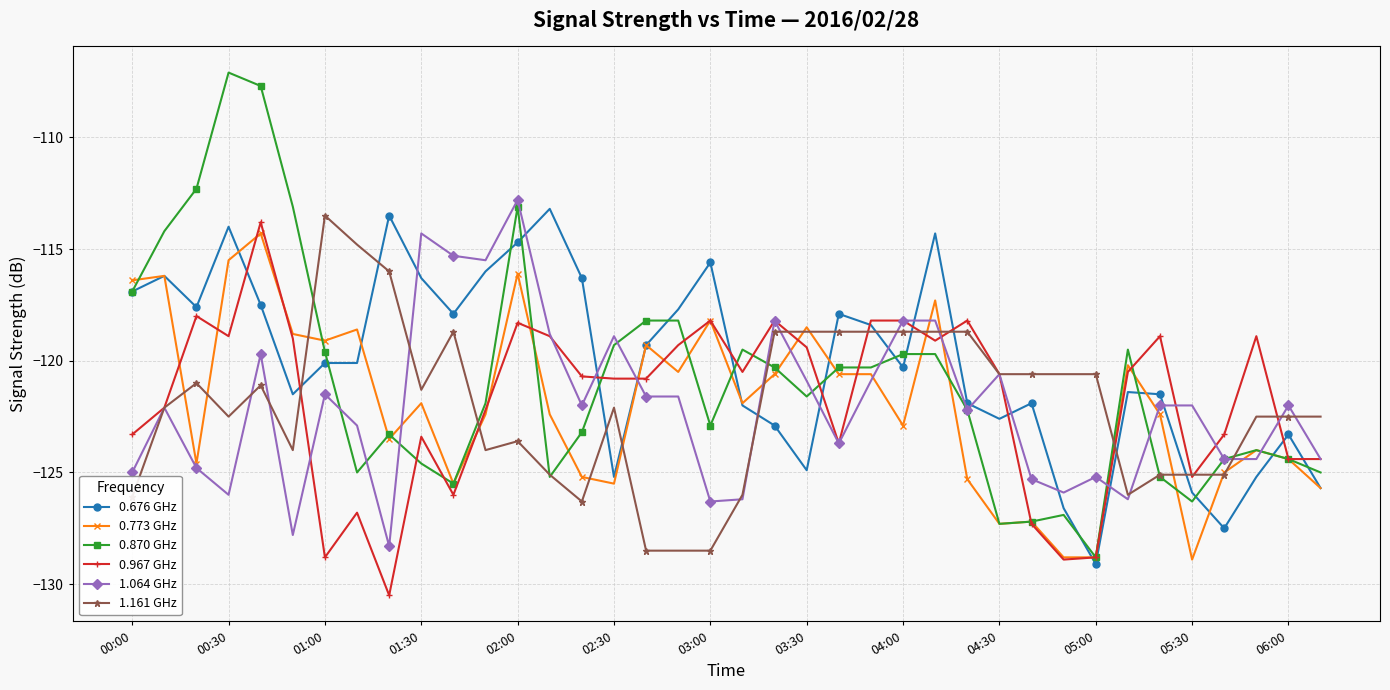

What is the value of the 0.676 GHz point at the 18th from the left?

-117.7